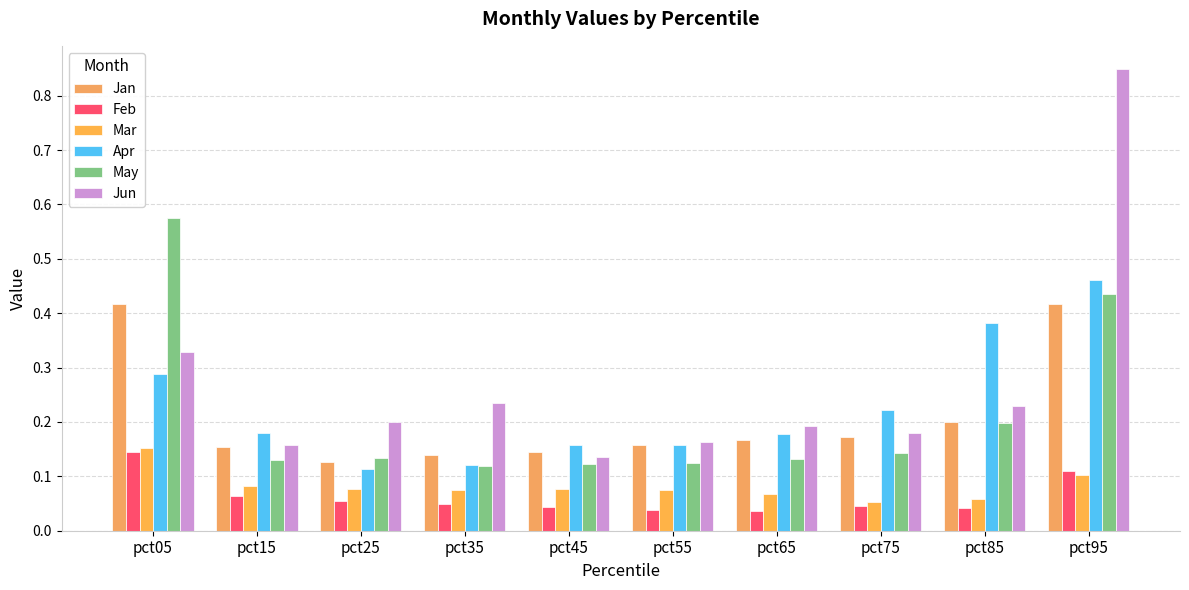

How many Feb values are between 0 and 1?

10